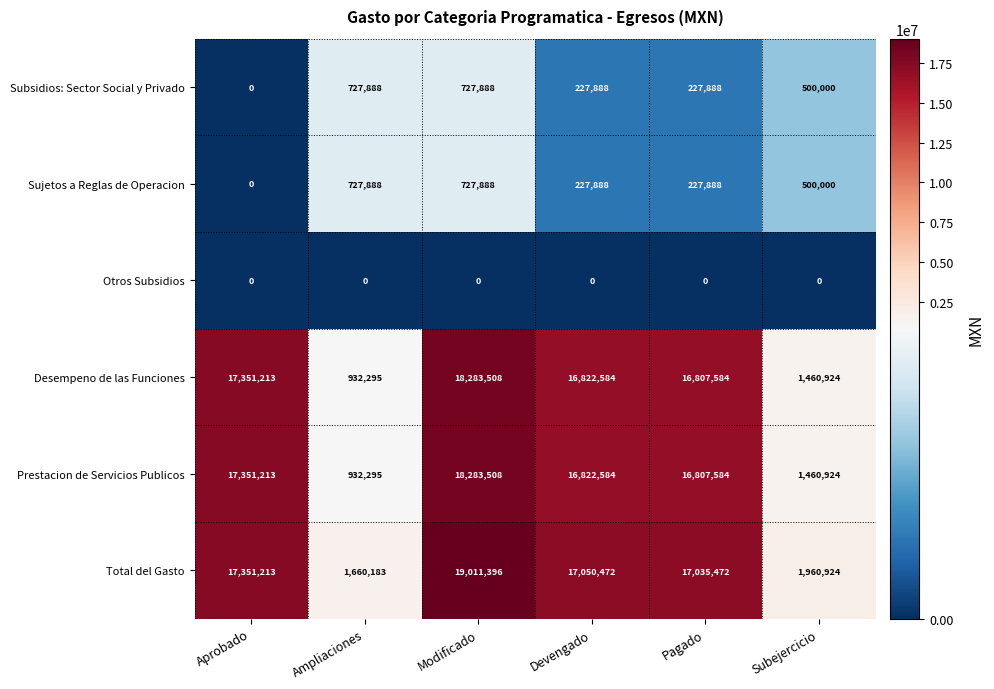

What is the sum of all Total del Gasto values?

74069660